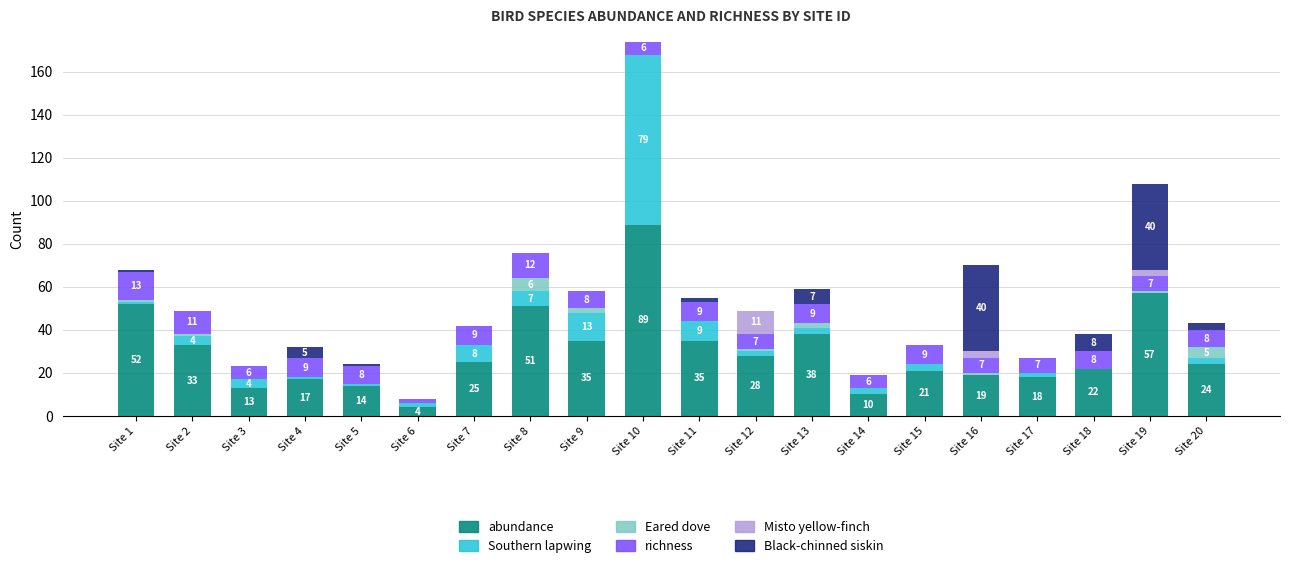

What is the total value across all series at Site 11?

55